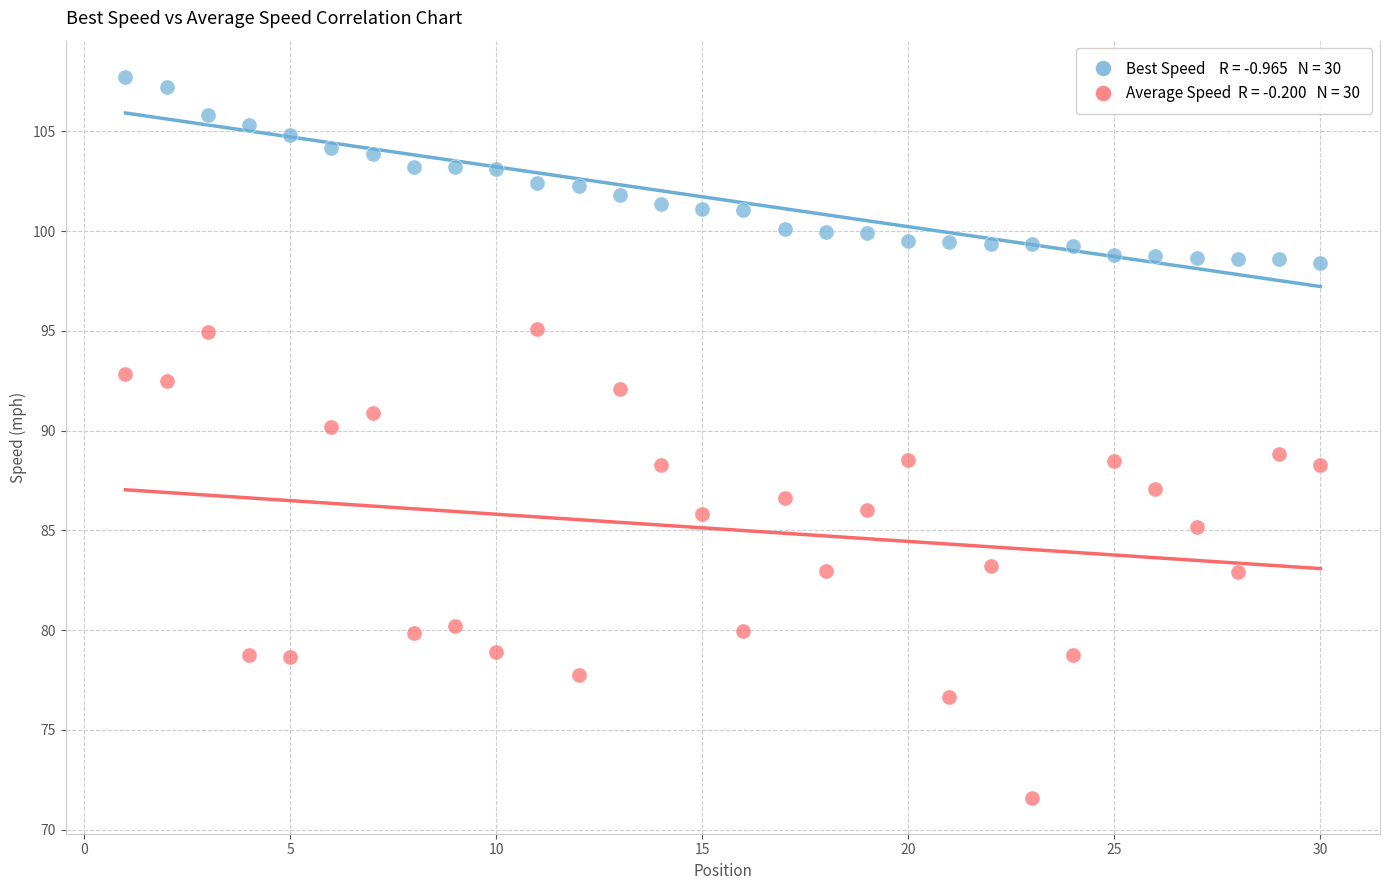

Across all data points, what is the range of Y values (max minus min)?

36.1